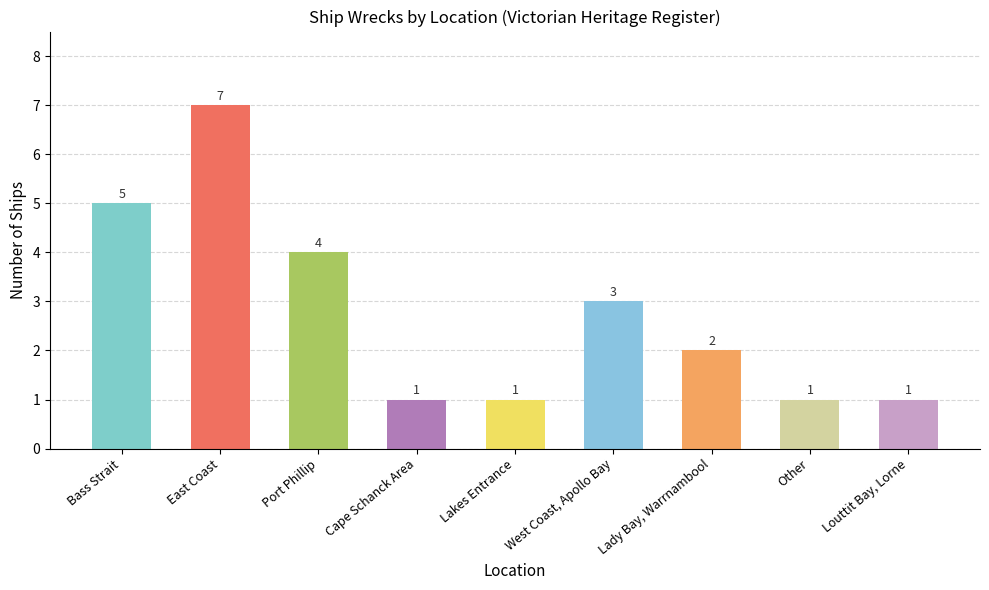

What is the greatest value displayed?

7